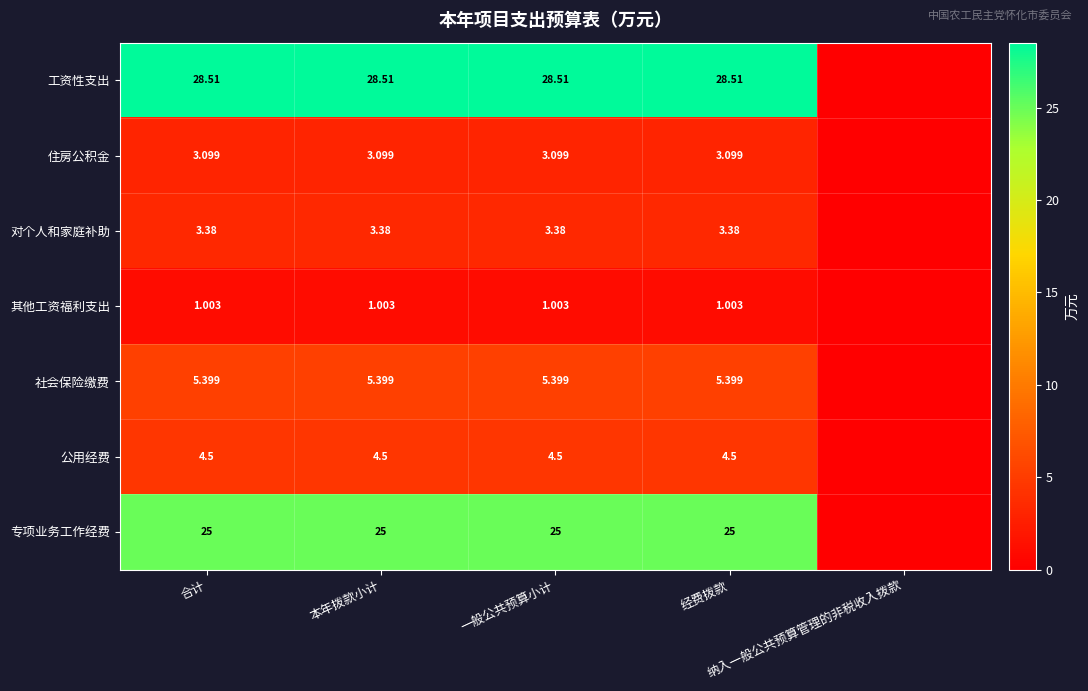

List the series in order of their peak value, lowest first.

其他工资福利支出, 住房公积金, 对个人和家庭补助, 公用经费, 社会保险缴费, 专项业务工作经费, 工资性支出